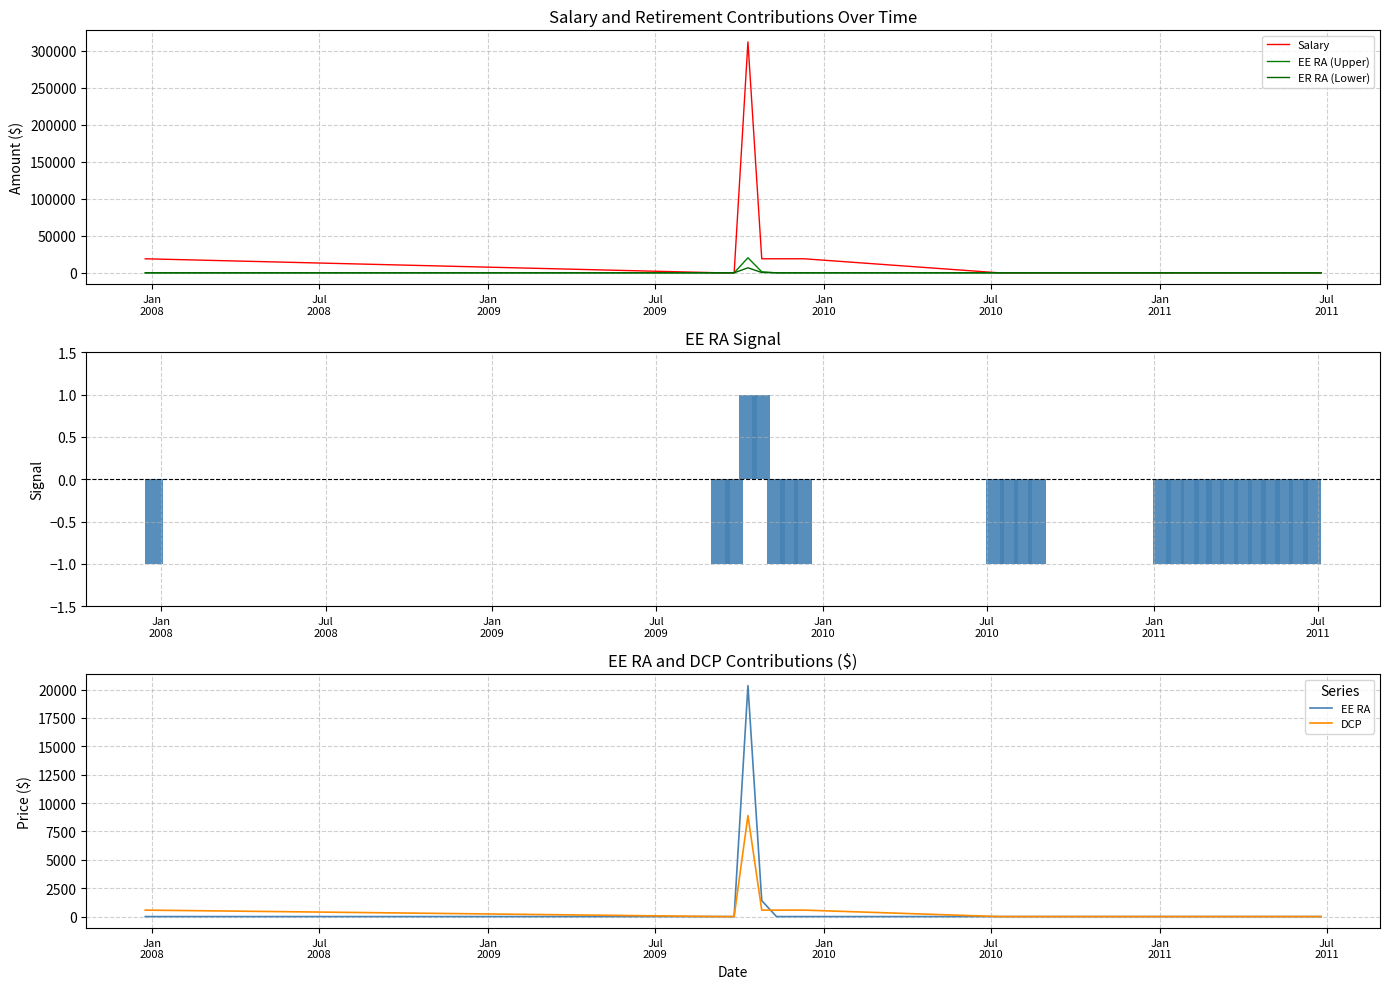

What is the maximum value for EE RA?

20343.8